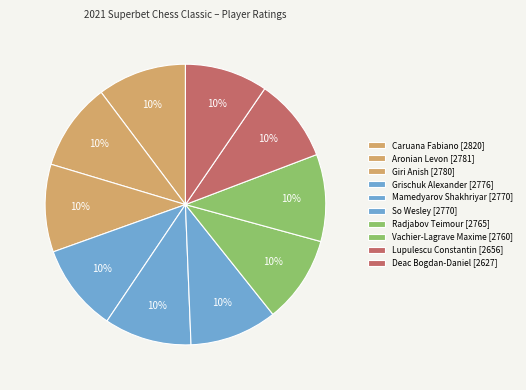

Count the number of slices in the pie.

10